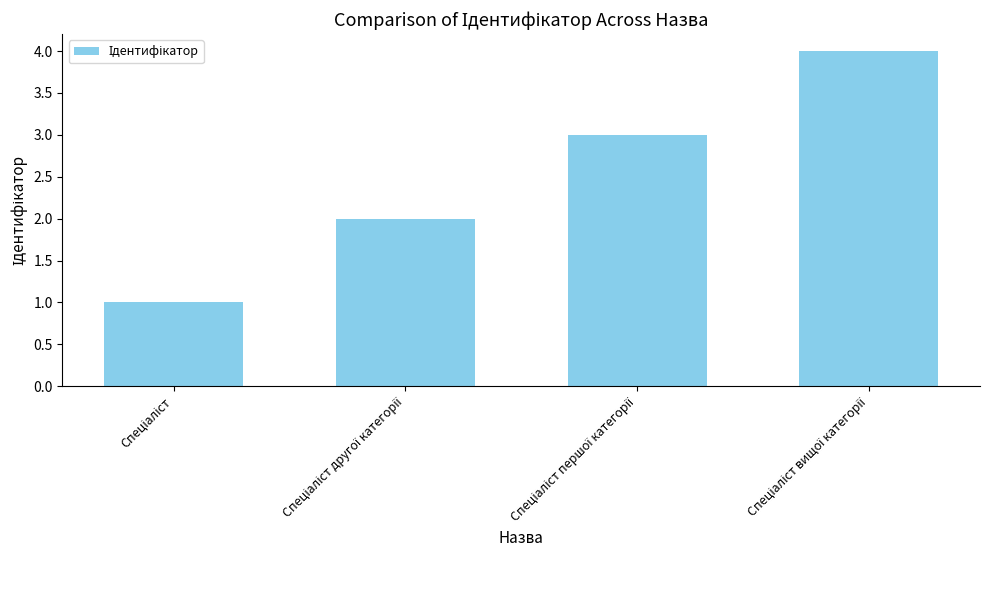

What is the difference between the maximum and minimum values?

3